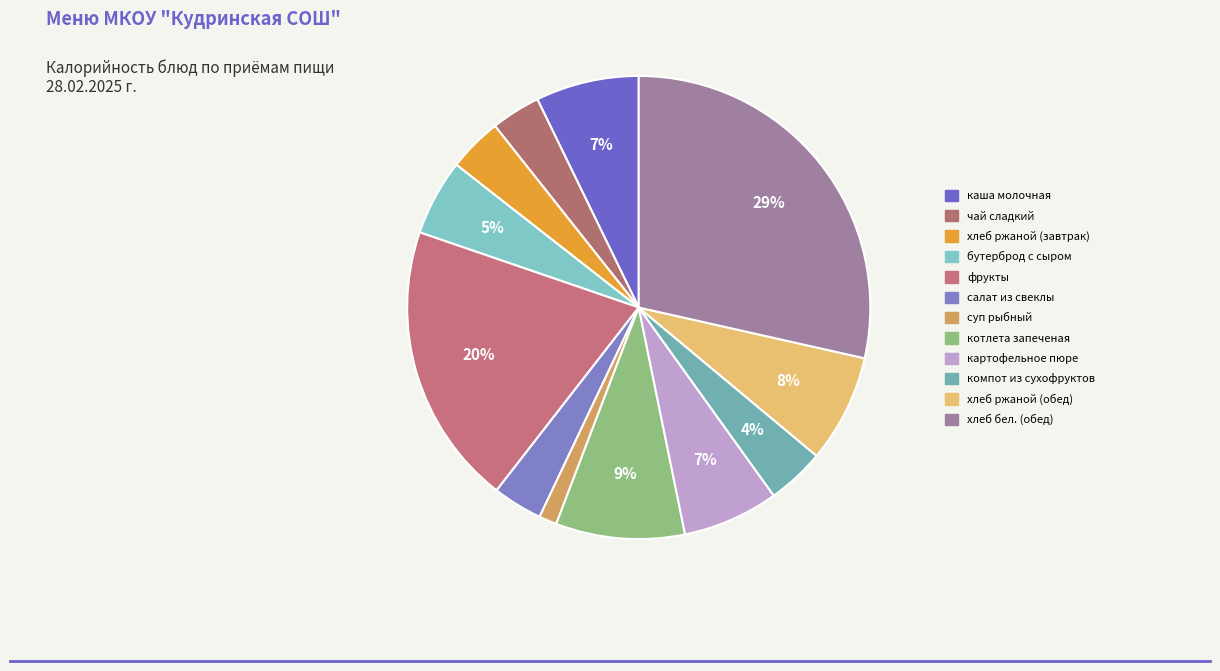

How many slices are in this pie chart?

12